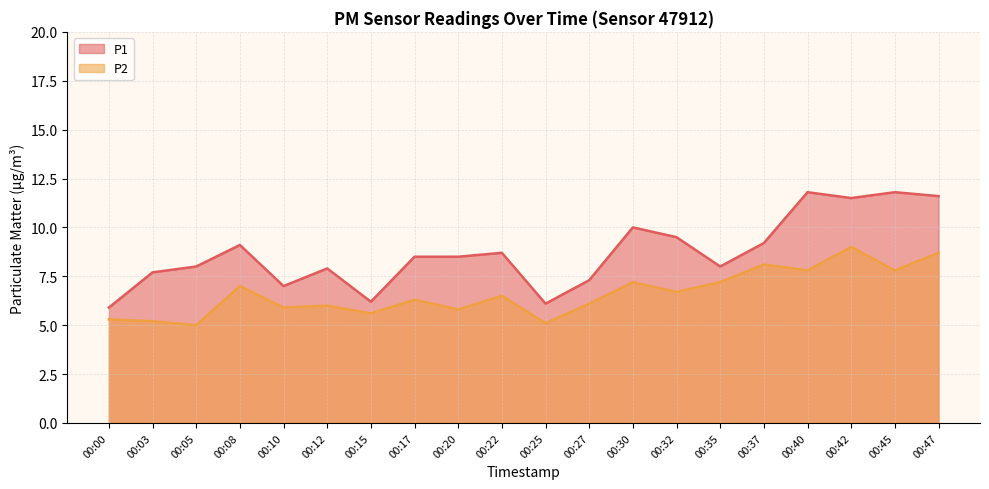

What is the value of the P1 point at the 2nd from the left?

7.7